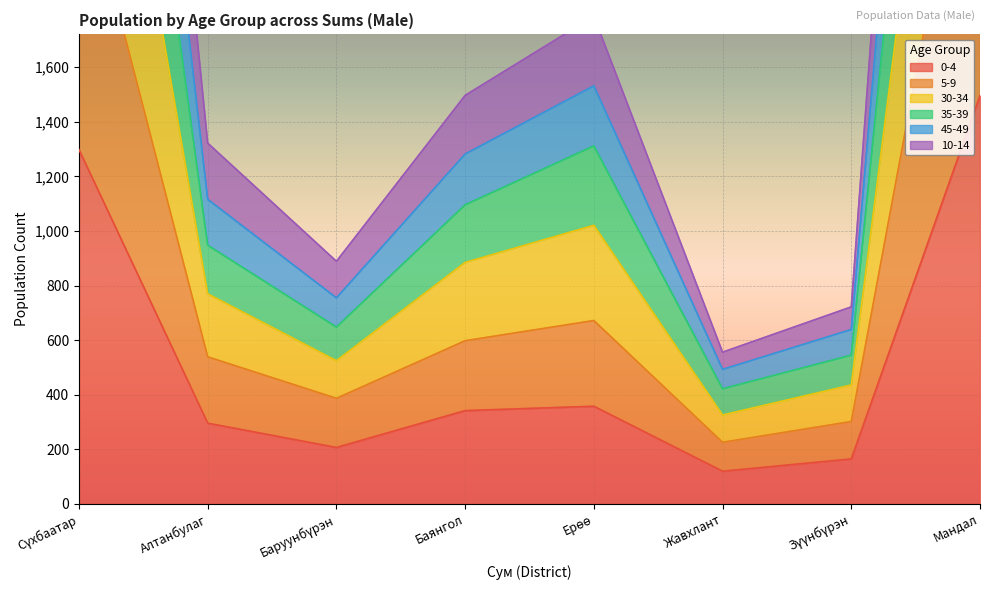

Which has a higher value, Баруунбүрэн or Сүхбаатар?

Сүхбаатар